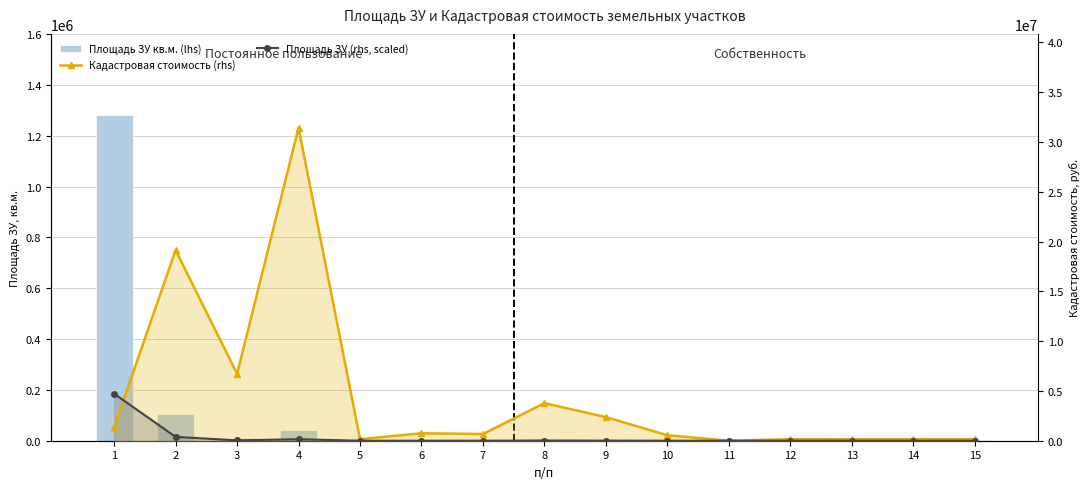

At which label does Кадастровая стоимость (rhs) first exceed 672390?

1